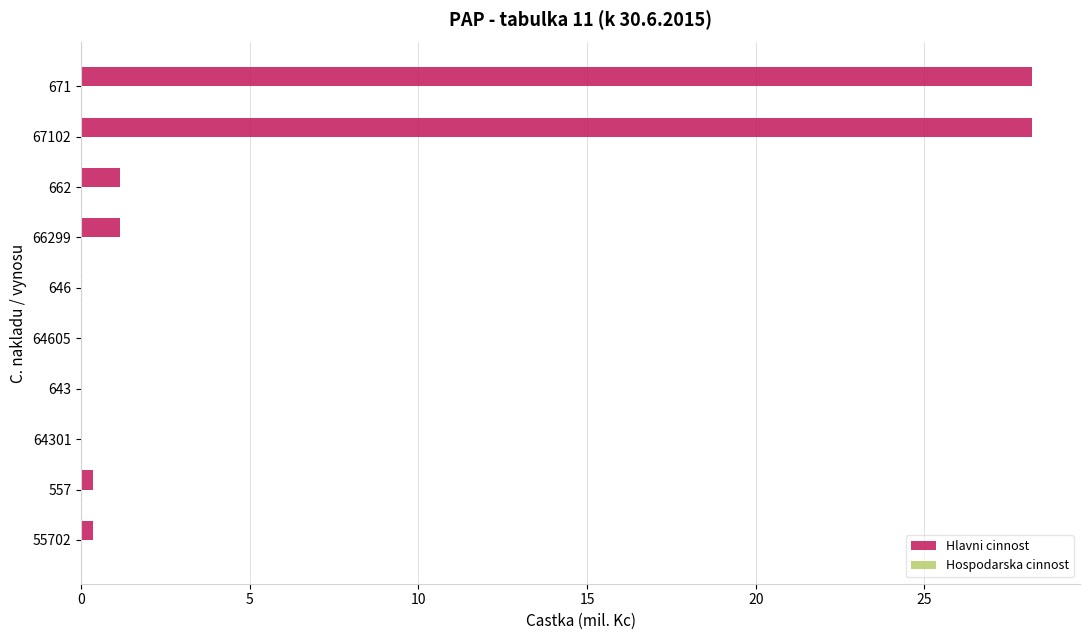

What is the greatest value displayed?

28.2